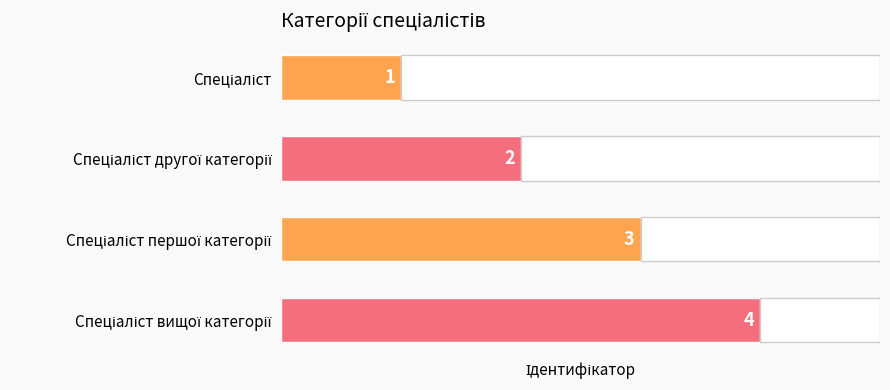

What is the value of the 2nd bar from the top?

2